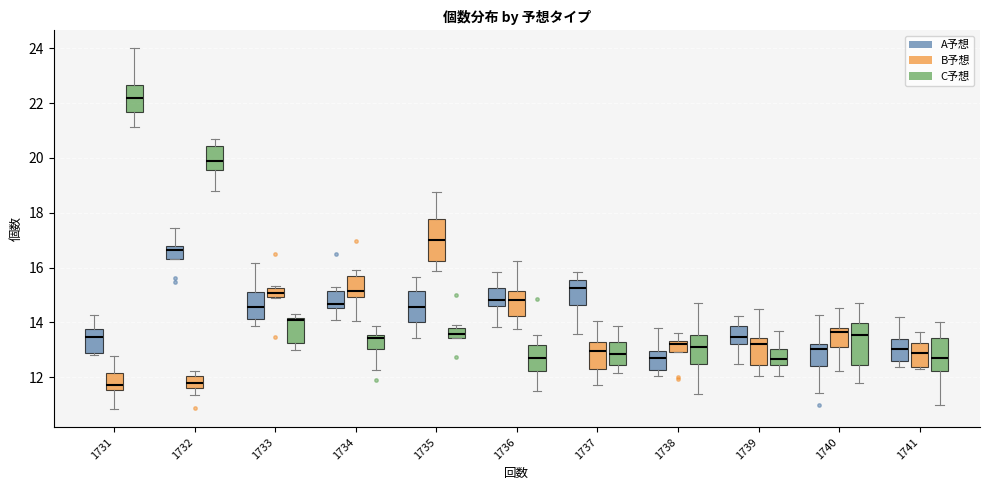

Where does the upper whisker of the box for 1732 (C予想) end on the y-axis? The values are not printed on the chart, so give them approximately, as read against the axis.

20.6